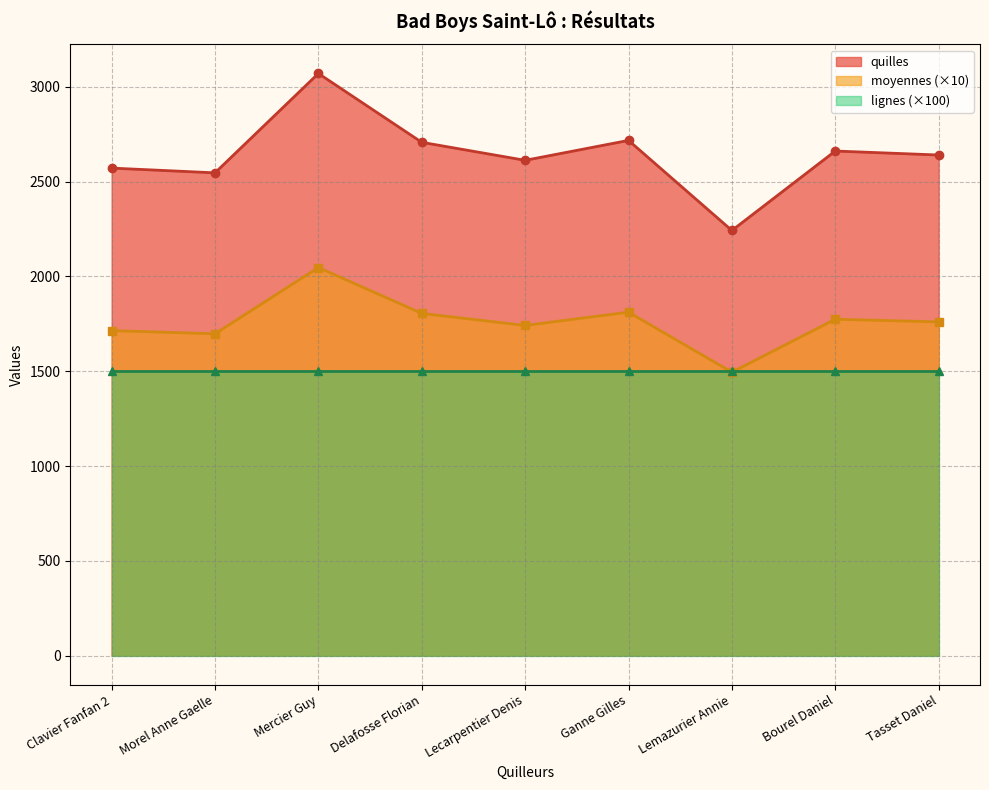

Is the value of moyennes (×10) at Lemazurier Annie greater than the value of quilles at Lemazurier Annie?

No